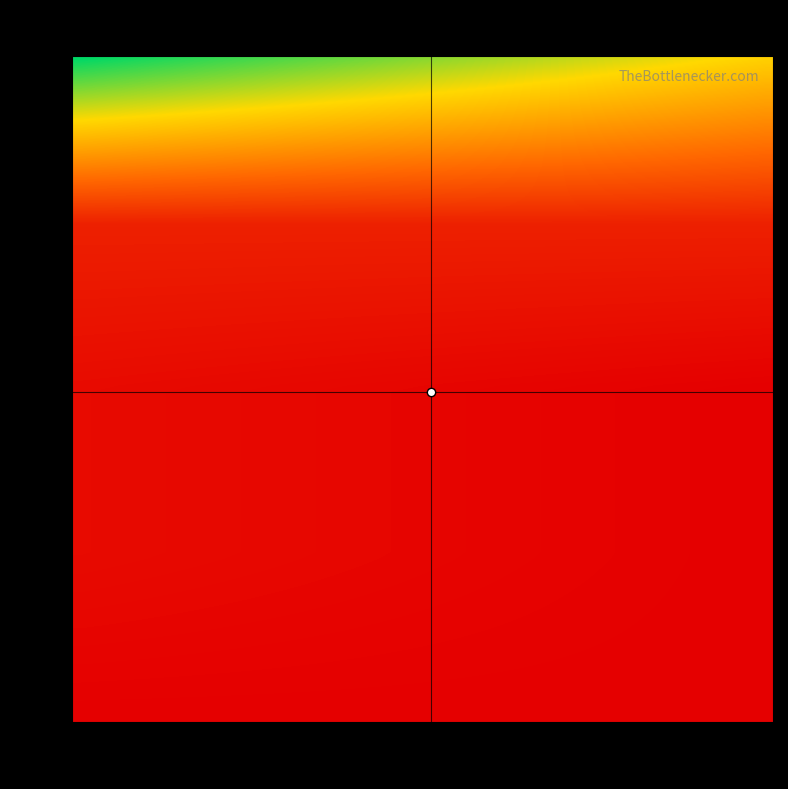

At which category is the sum across all series the highest?

false